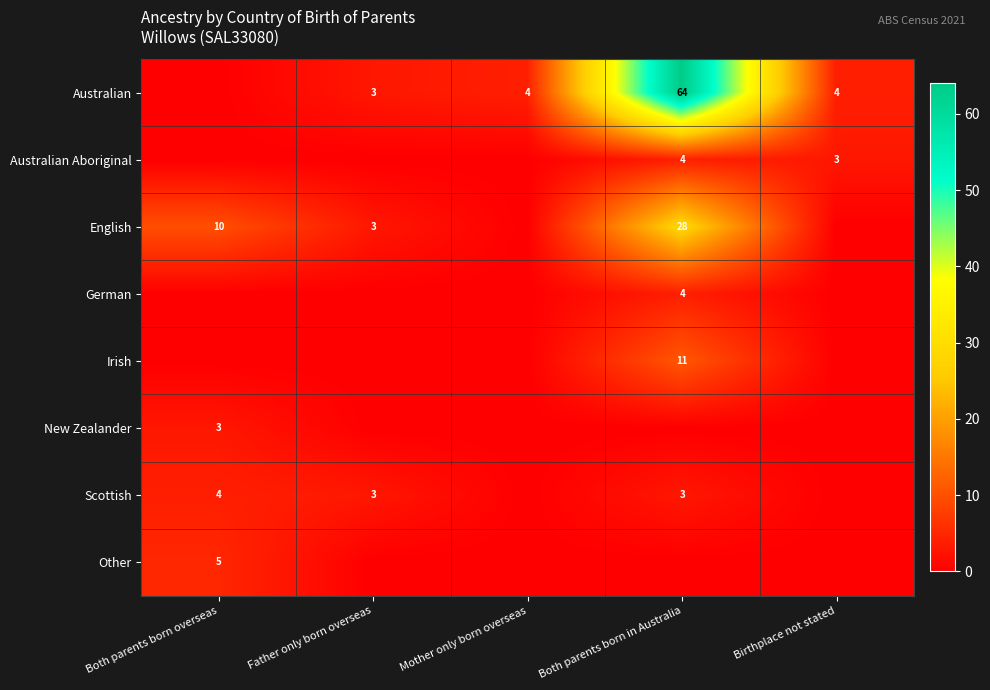

The English series shows 5 at Both parents born overseas. True or false?

False